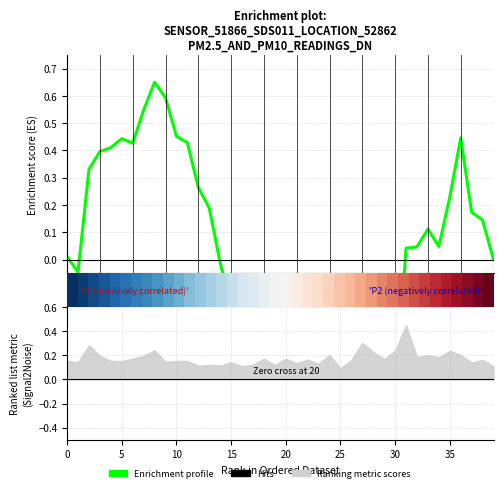

The Enrichment profile series shows -0.6 at 16. True or false?

False